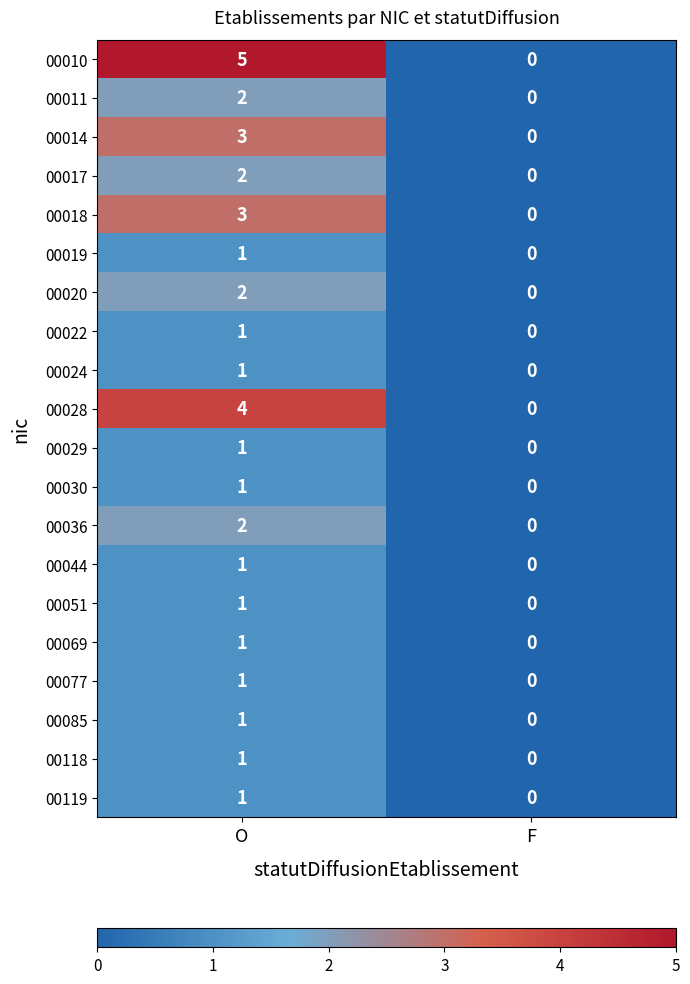

Between O and F, which series saw the biggest shift?

00010